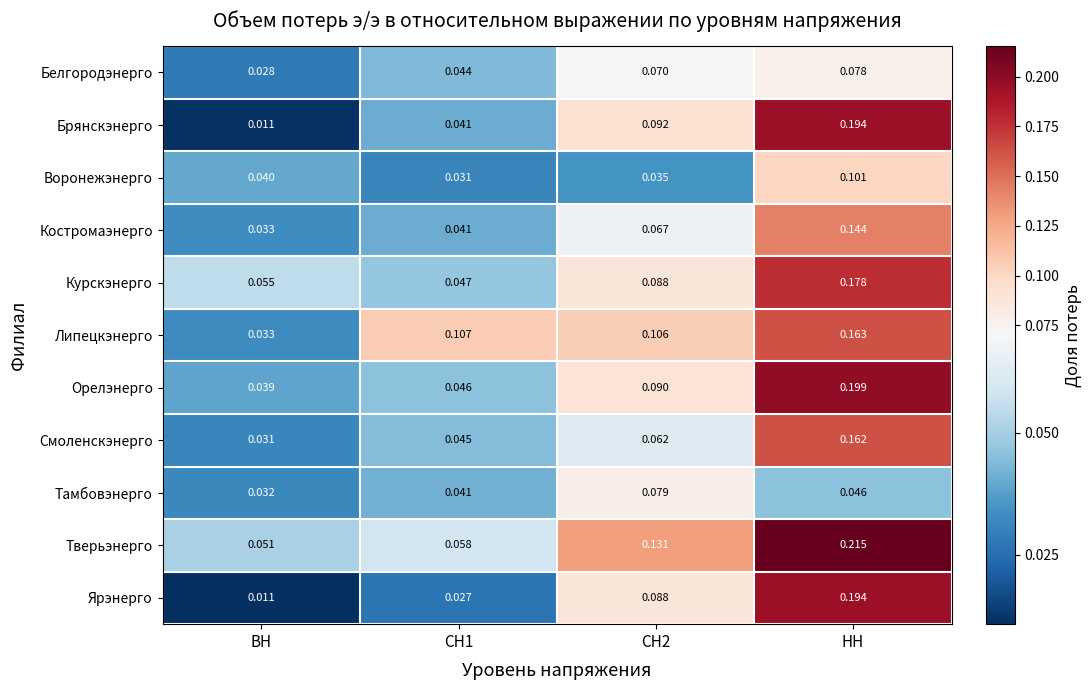

At which category is the sum across all series the highest?

НН